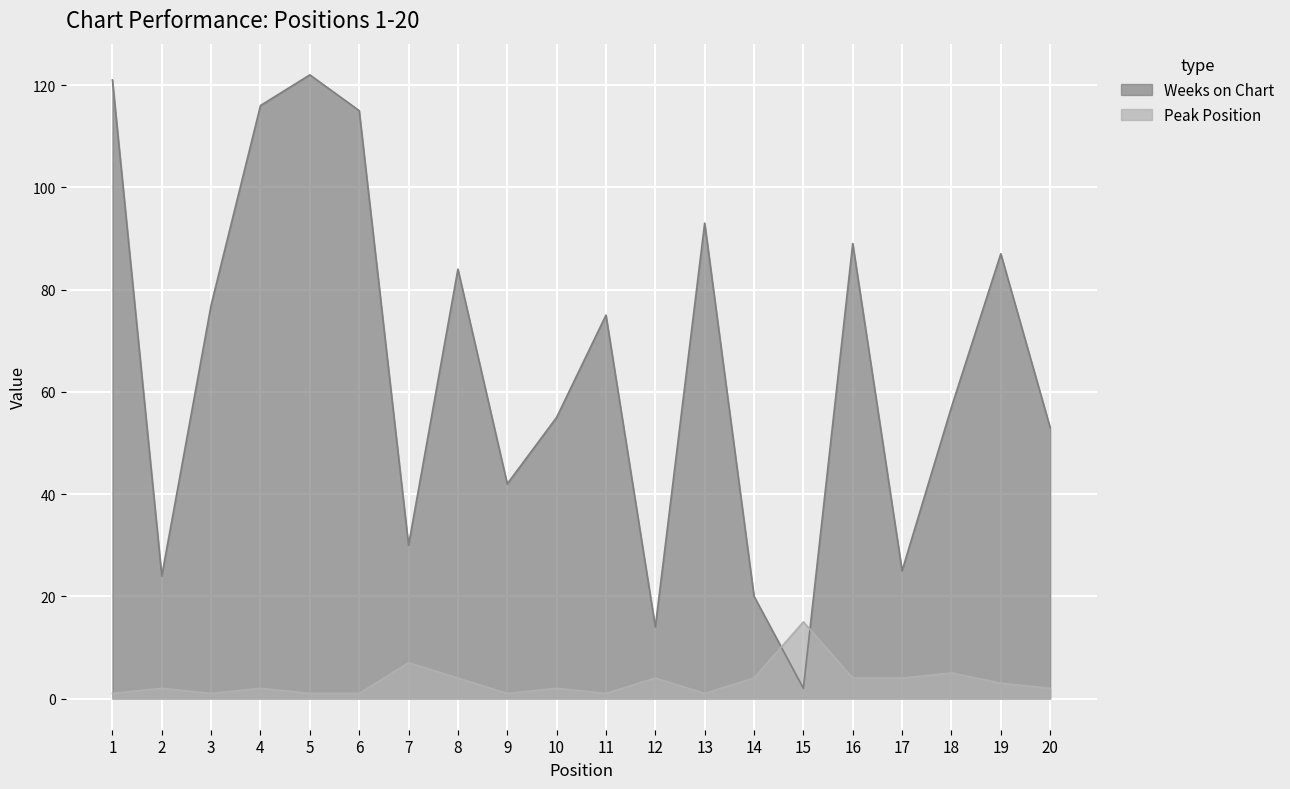

Rank the series by their average value, from lowest to highest.

Peak Position, Weeks on Chart